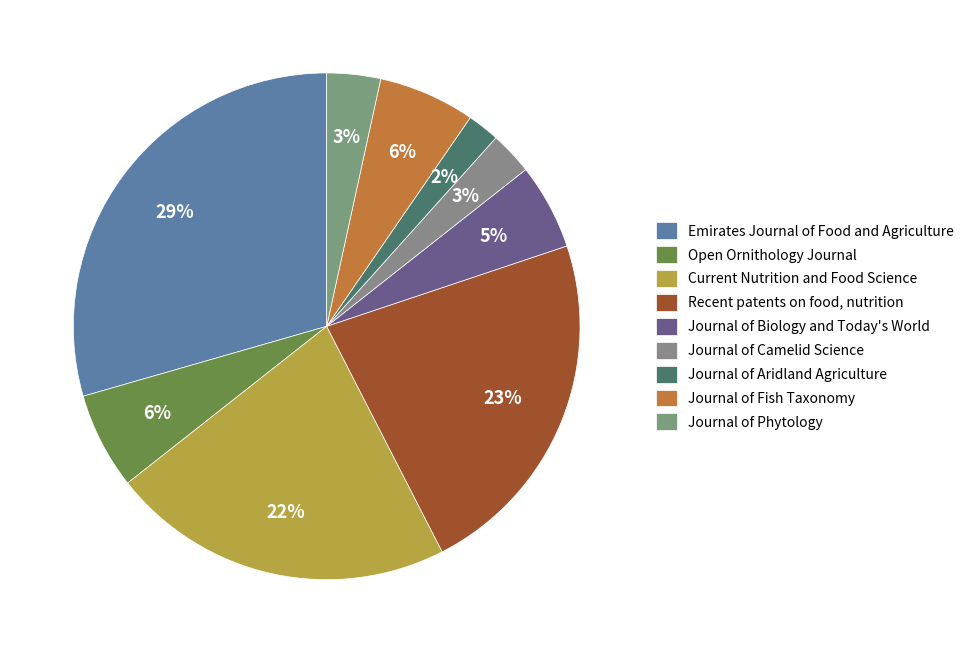

How many segments does this pie chart have?

9